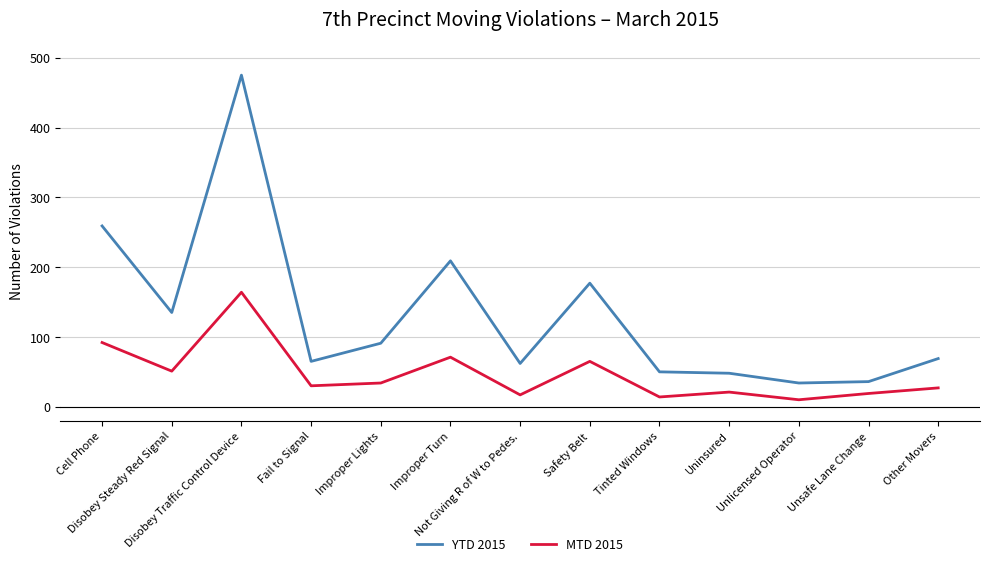

Where is YTD 2015 nearest to the value 254?

Cell Phone